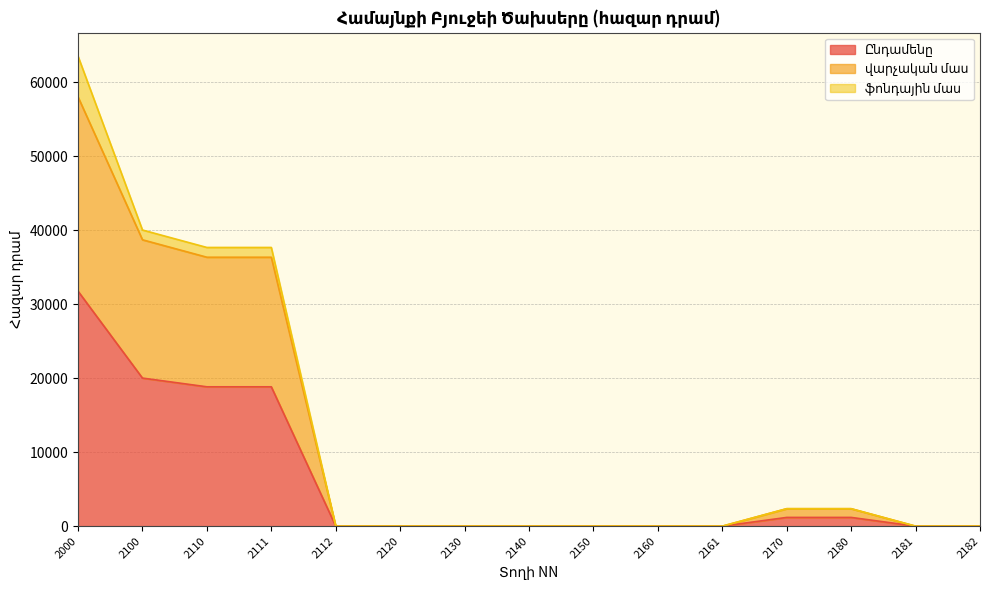

What is the sum of the Ընդամենը values at 2111 and 2000?

50623.2